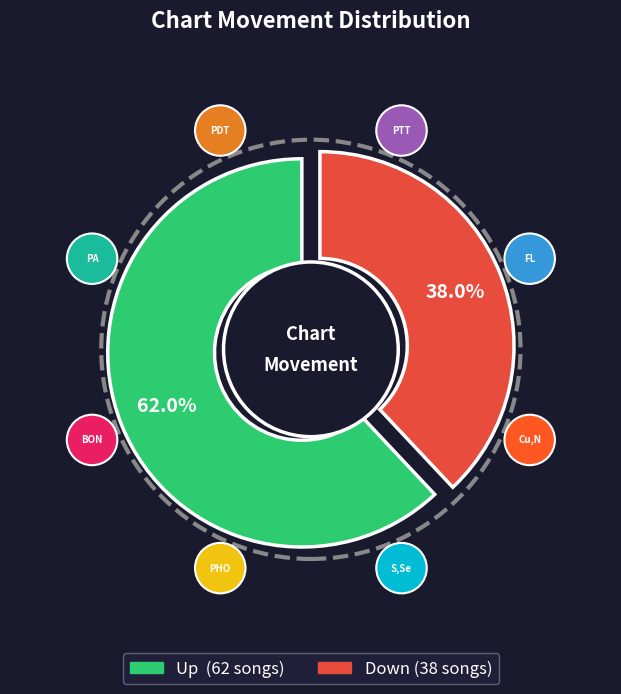

Is it true that Up is 62% of the pie?

True